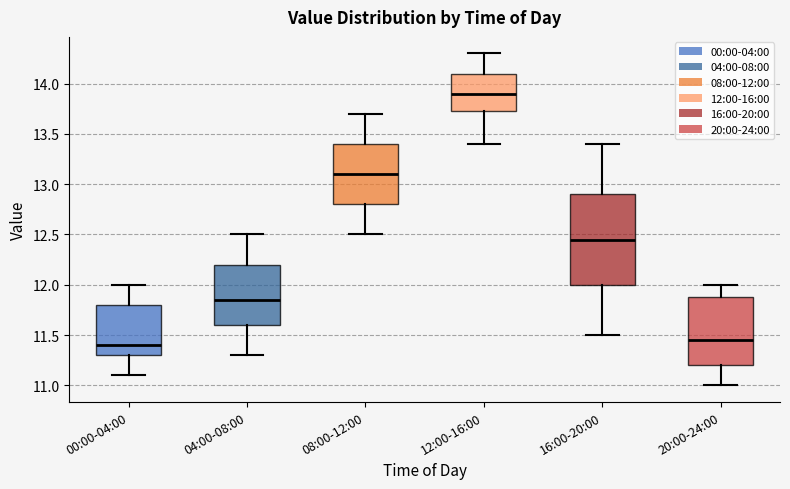

Where is the lower edge of the box for 08:00-12:00 on the y-axis? The values are not printed on the chart, so give them approximately, as read against the axis.

12.80